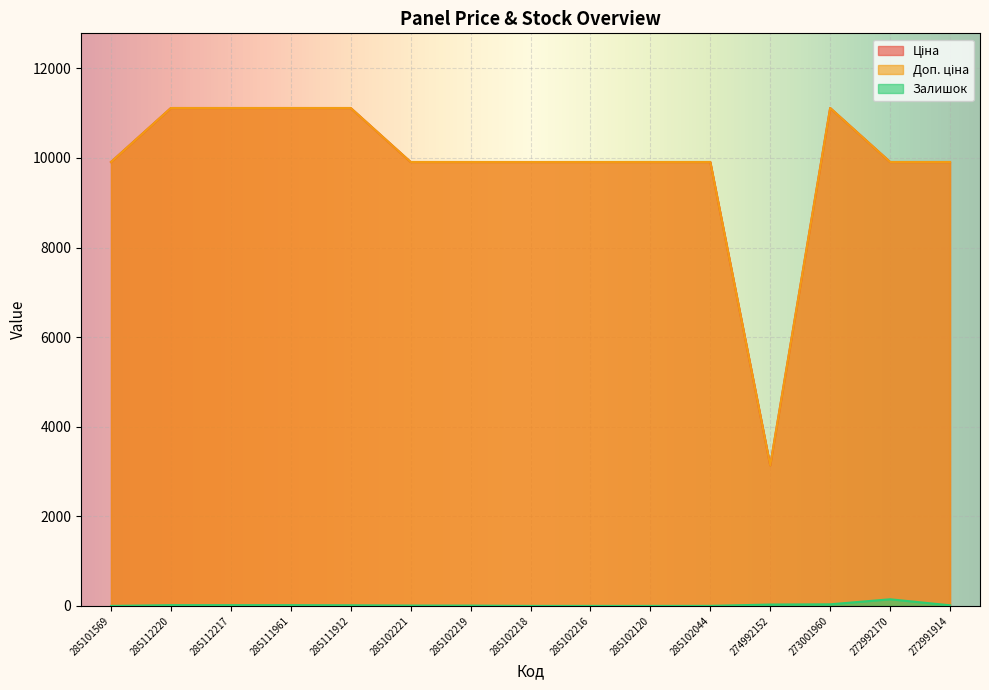

At which category is the sum across all series the highest?

273001960